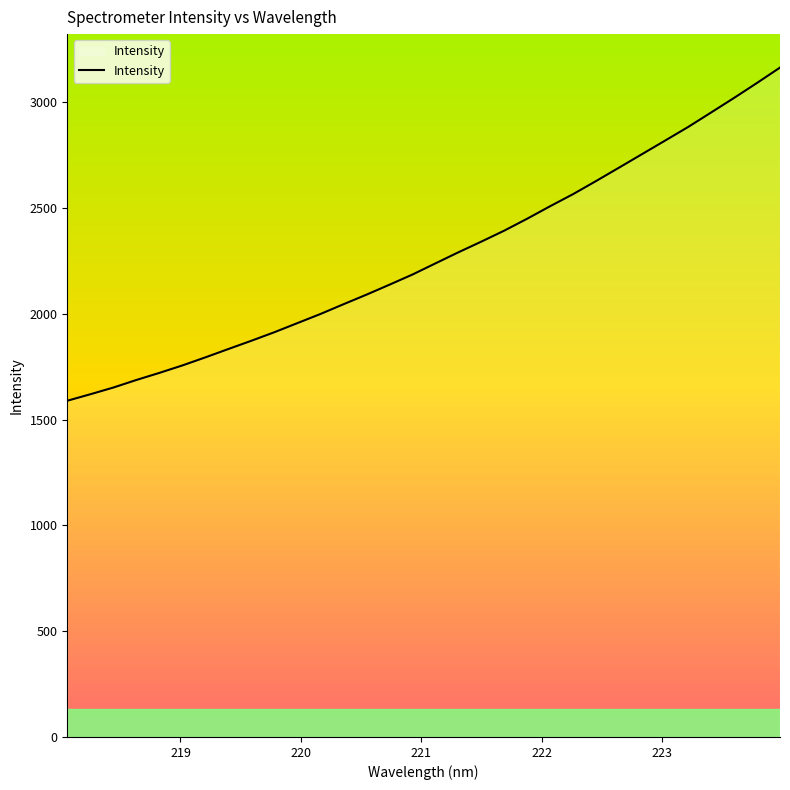

What is the maximum value shown in the chart?

3164.4